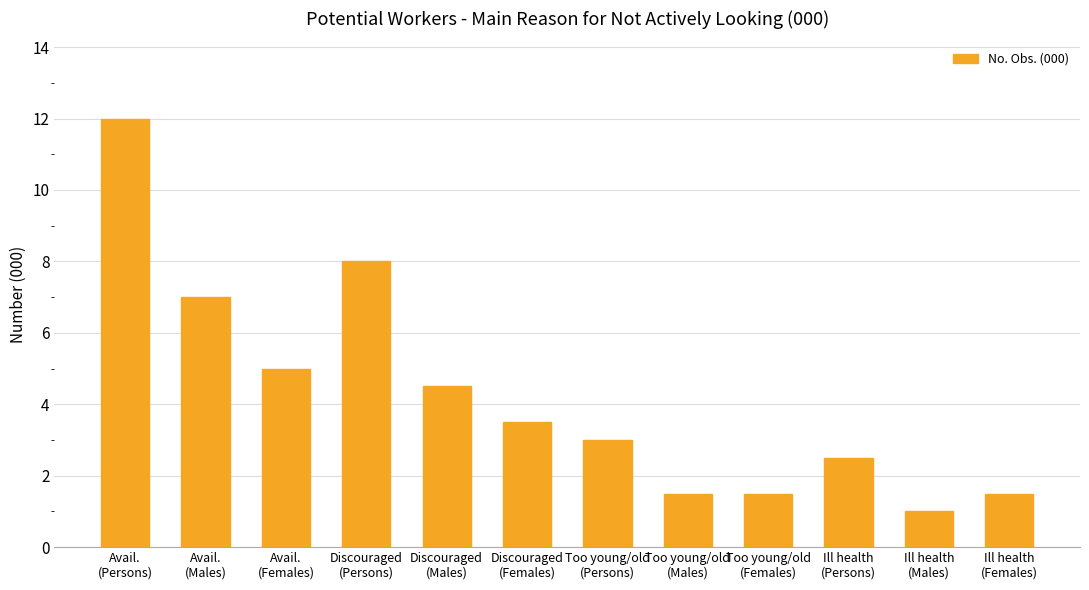

What is the label of the 4th bar from the right?

Too young/old
(Females)